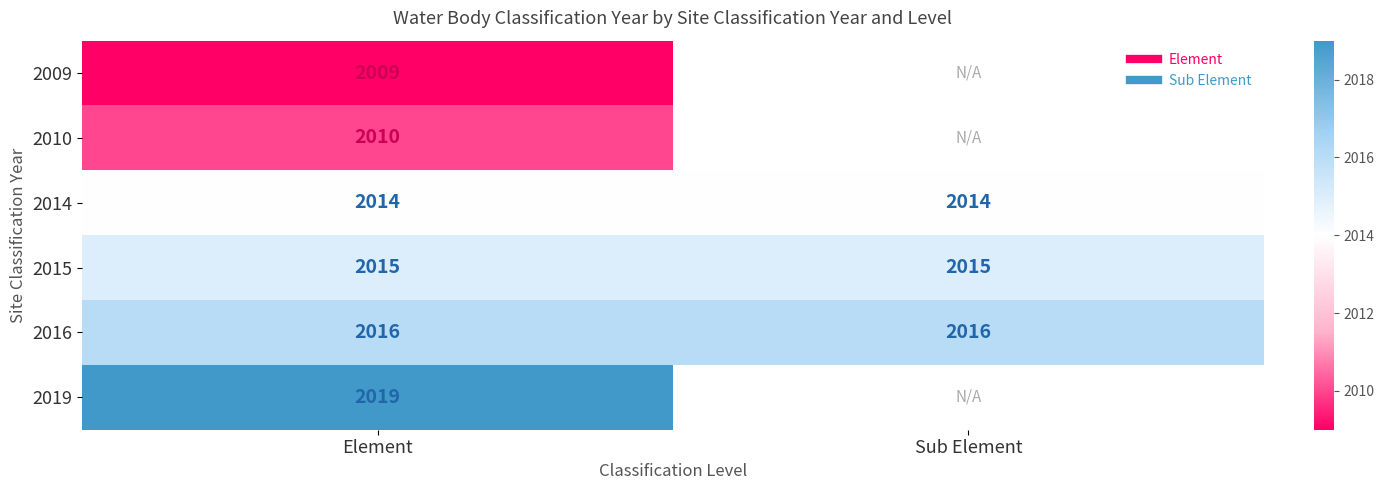

Rank the categories by 2015 value from highest to lowest.

Element, Sub Element